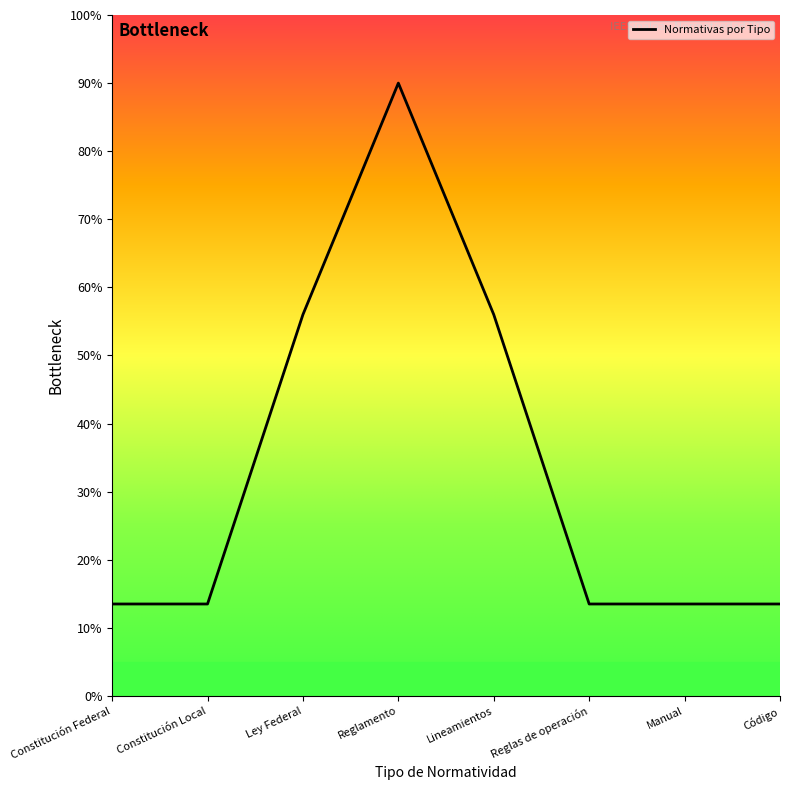

What is the change in value from Reglamento to Reglas de operación?

-76.5